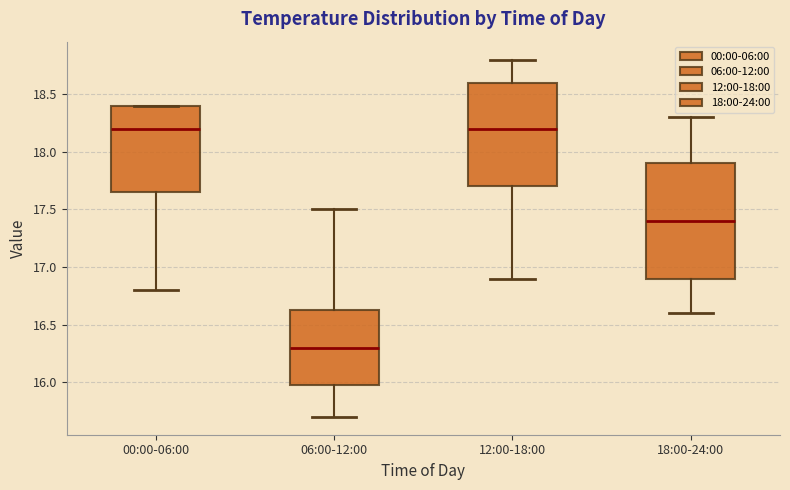

Which box has the lowest median line?

06:00-12:00